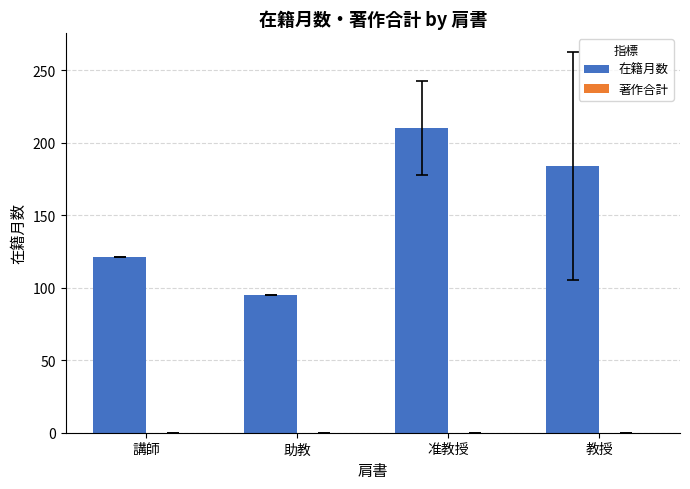

At which category does the chart reach its peak across all series?

准教授